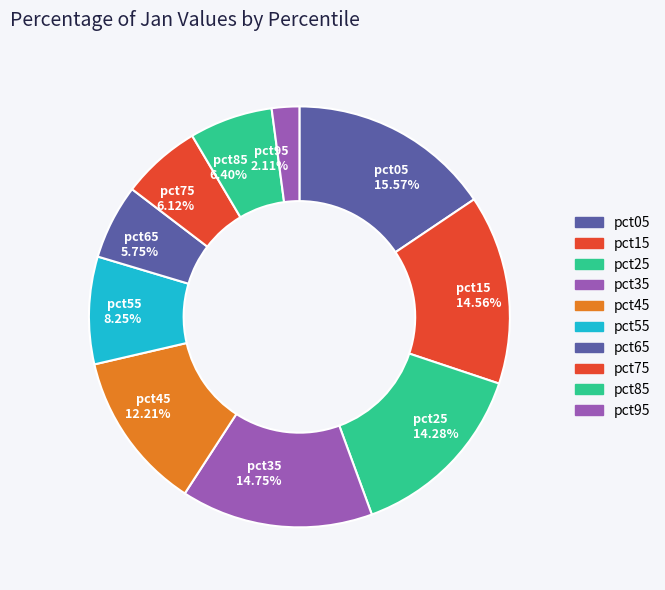

Is the sum of pct35 and pct75 greater than half?

No